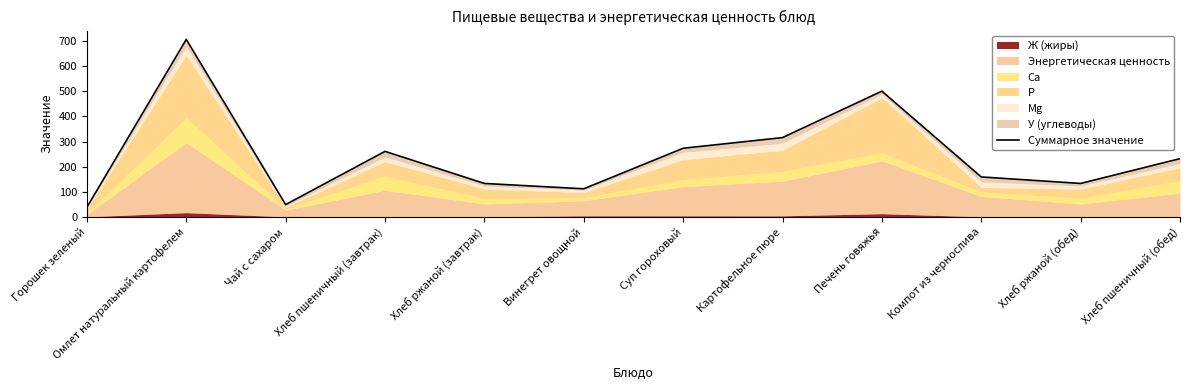

What is the approximate value at Печень говяжья?

500.6